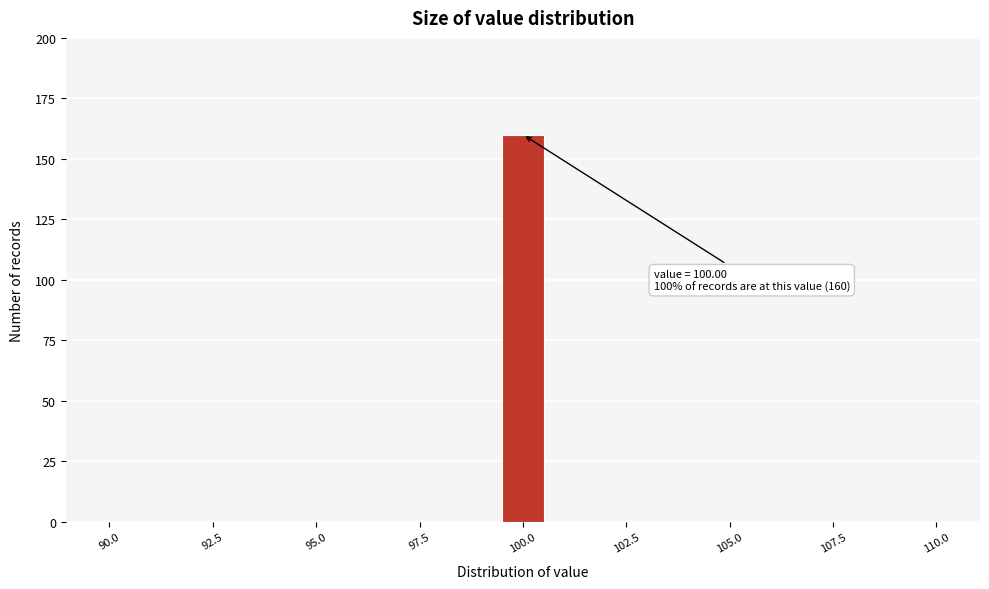

Read against the x-axis, roughly where is the centre of the tallest bar?

100.0